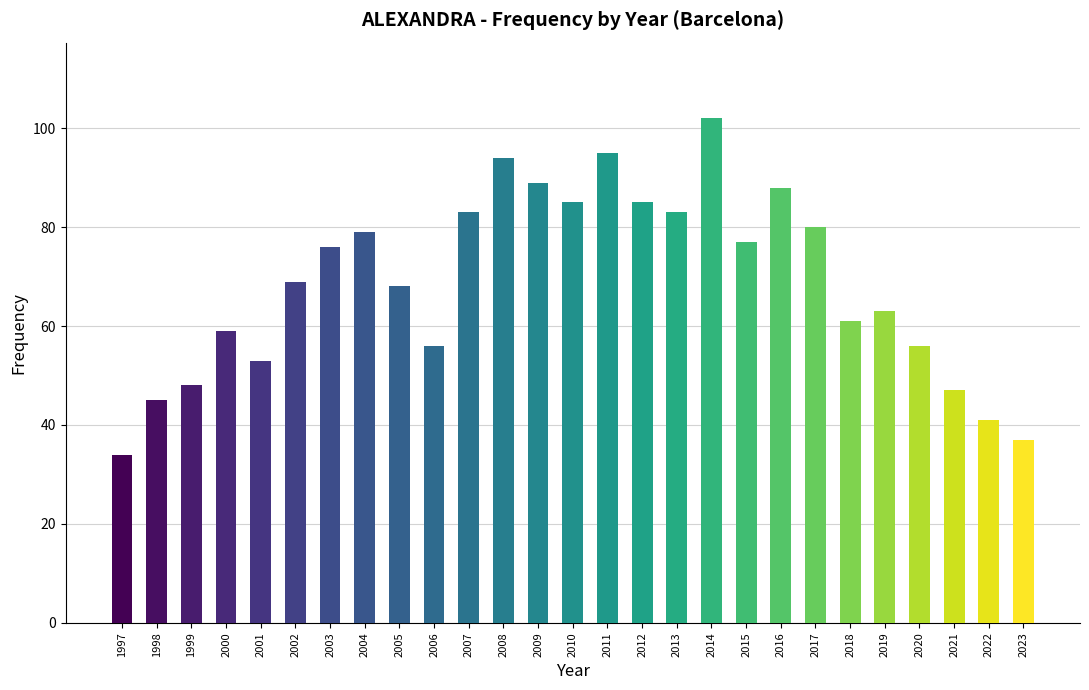

Count the number of categories in the chart.

27